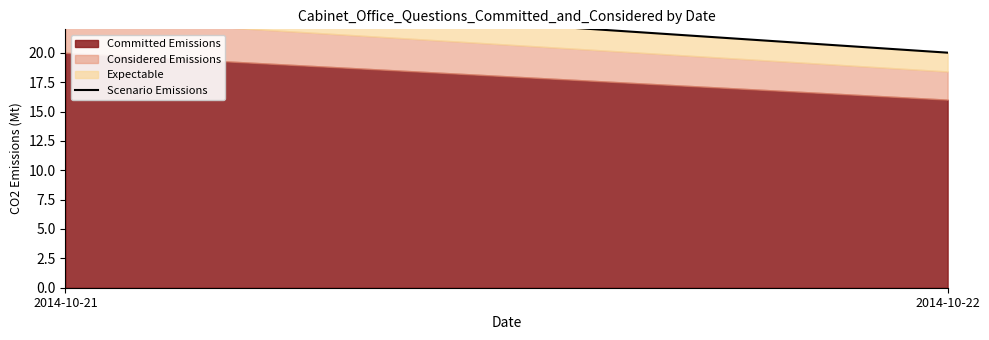

What is the value of the 1st point from the left?

25.0